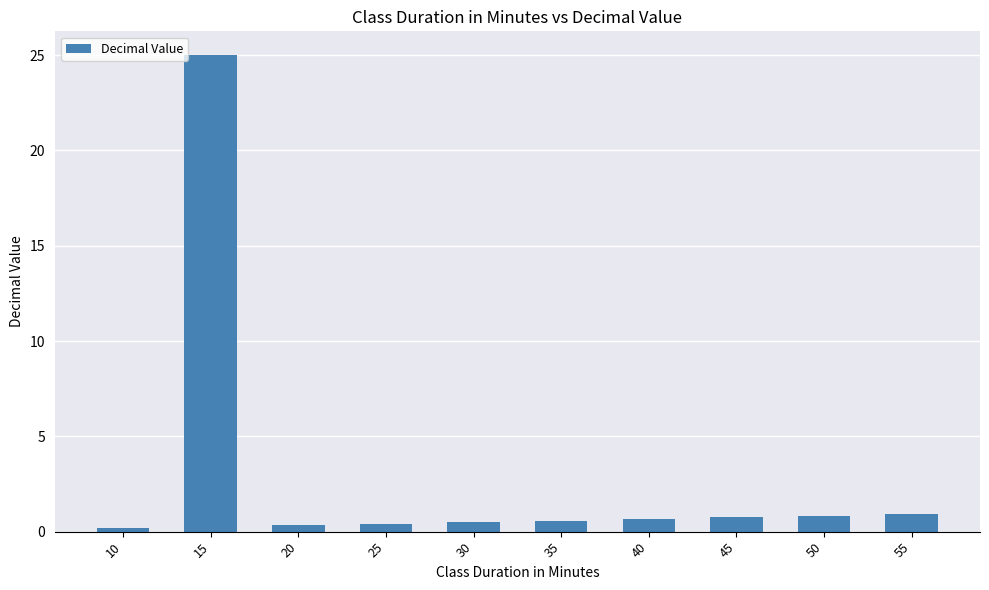

How many categories are shown in the chart?

10